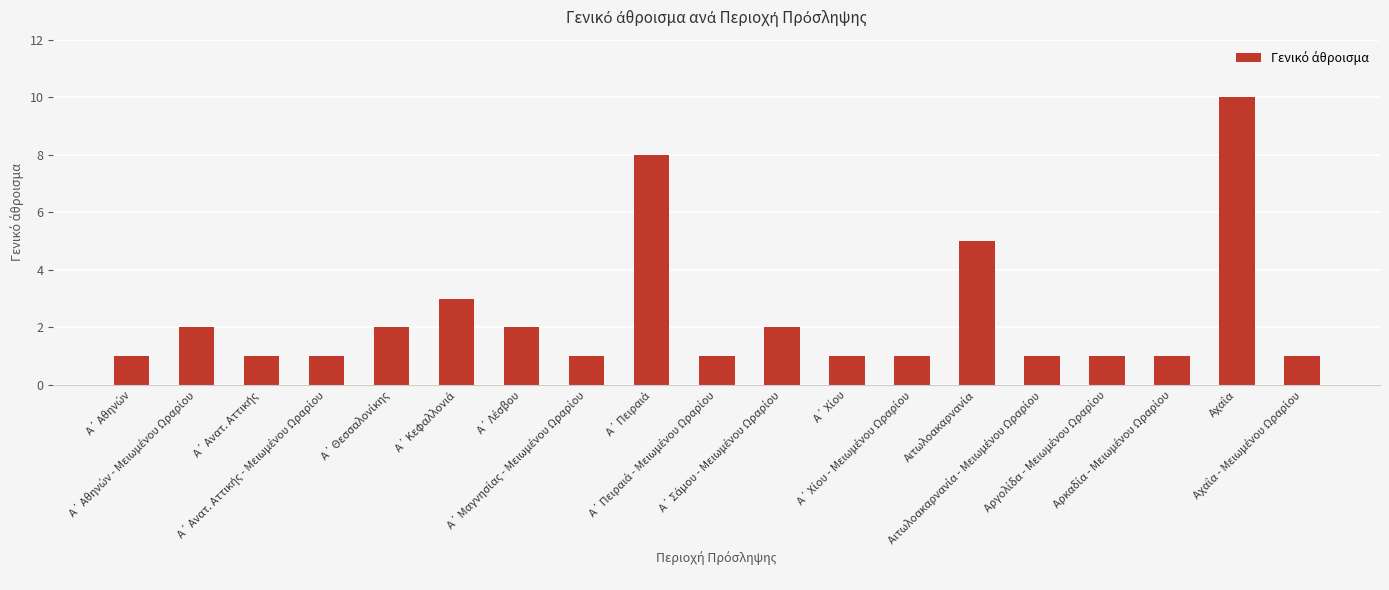

Reading left to right, list all the values displayed in this chart.

1	2	1	1	2	3	2	1	8	1	2	1	1	5	1	1	1	10	1